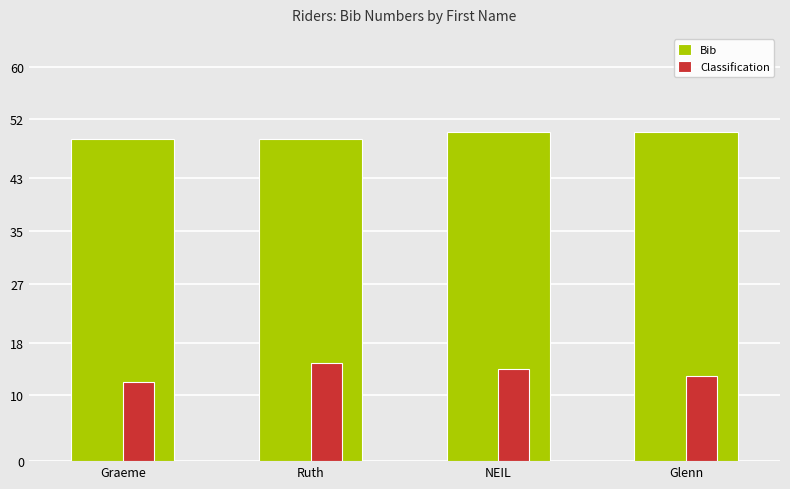

The value of Bib at Graeme is 49. True or false?

True